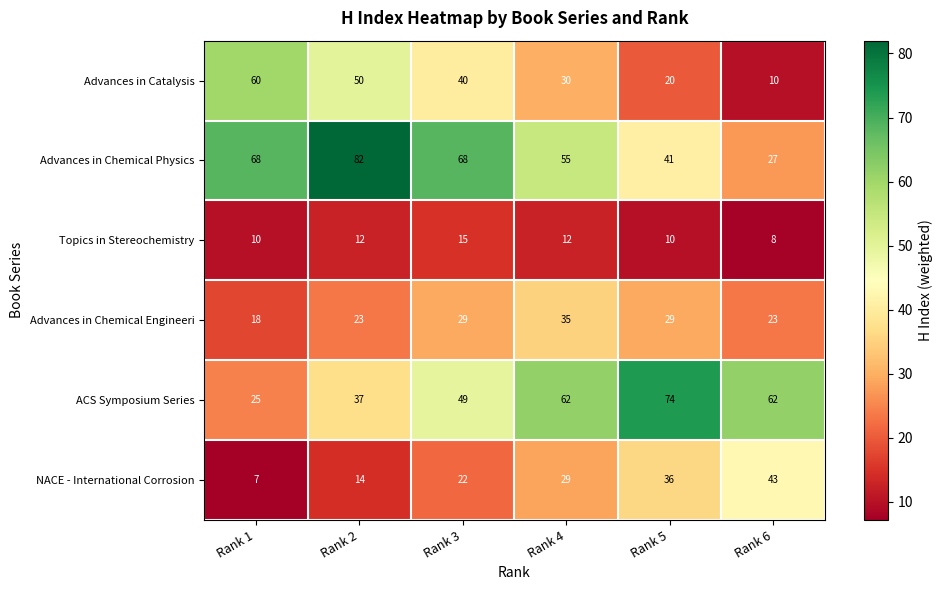

Count the Advances in Catalysis values in the range 20 to 50.

4